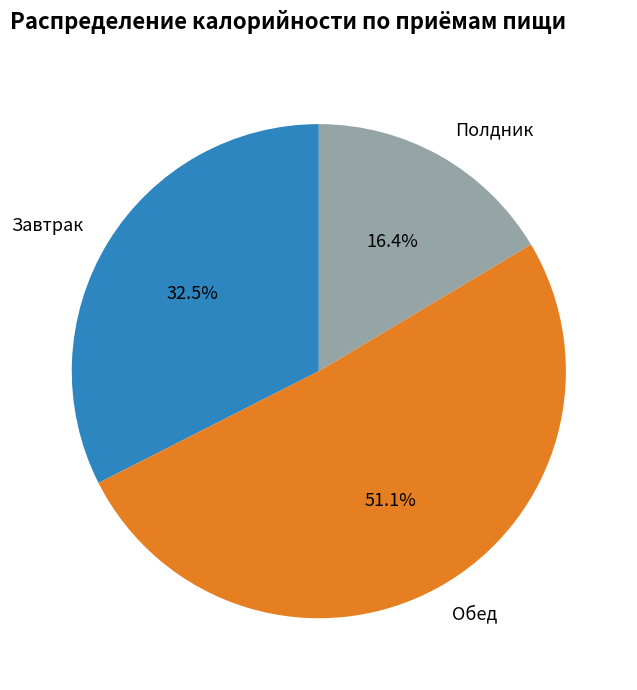

Which category accounts for the majority?

Обед